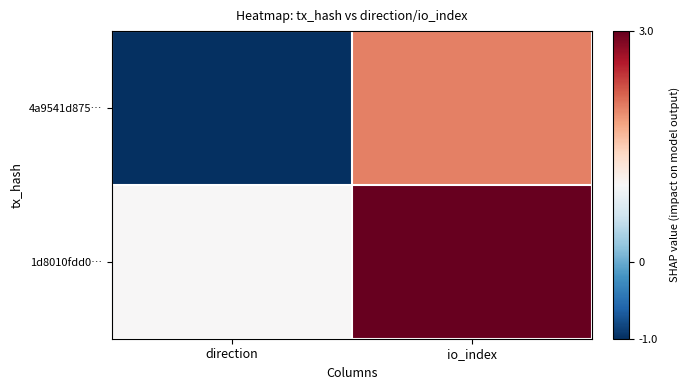

At how many categories does at least one series exceed 0?

2